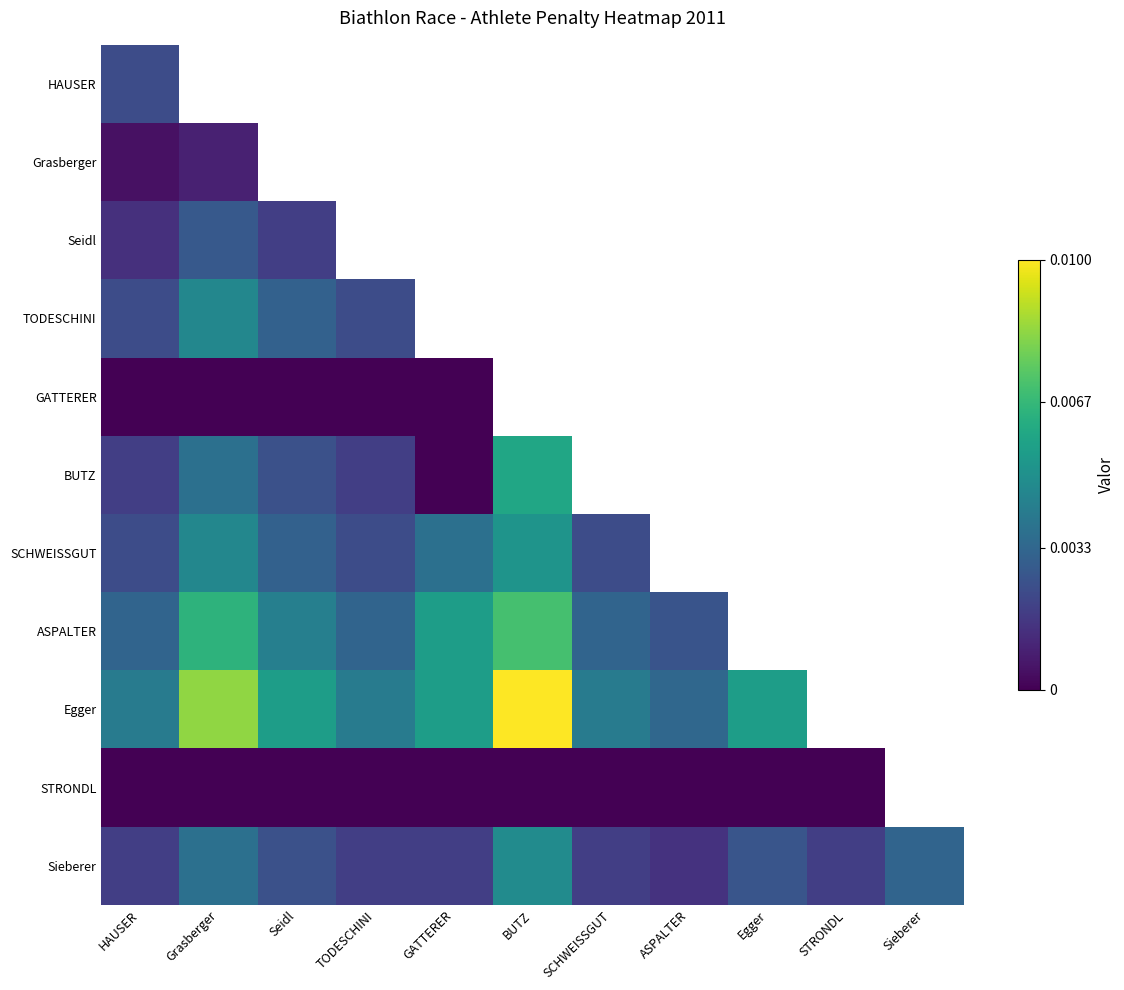

Which has a higher value, STRONDL or HAUSER?

HAUSER